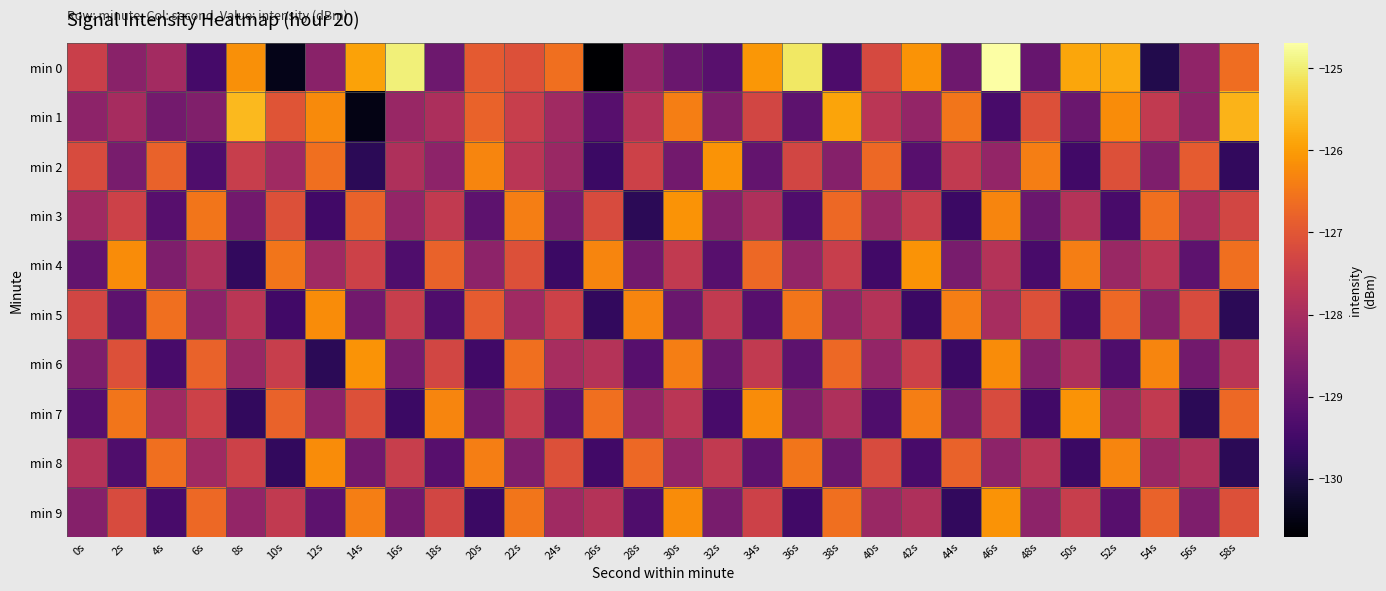

Reading right to left, what are all the values shown in this chart?

min 0: 58s=-126.6	56s=-128.3	54s=-129.9	52s=-125.8	50s=-125.9	48s=-129.0	46s=-124.7	44s=-128.8	42s=-126.1	40s=-127.2	38s=-129.3	36s=-125.1	34s=-126.1	32s=-129.2	30s=-128.9	28s=-128.3	26s=-130.7	24s=-126.6	22s=-127.1	20s=-126.9	18s=-128.9	16s=-125.0	14s=-125.9	12s=-128.4	10s=-130.4	8s=-126.2	6s=-129.5	4s=-128.1	2s=-128.4	0s=-127.4
min 1: 58s=-125.7	56s=-128.4	54s=-127.6	52s=-126.2	50s=-128.9	48s=-127.1	46s=-129.4	44s=-126.5	42s=-128.3	40s=-127.7	38s=-125.9	36s=-129.1	34s=-127.3	32s=-128.6	30s=-126.4	28s=-127.8	26s=-129.2	24s=-128.1	22s=-127.5	20s=-126.8	18s=-127.9	16s=-128.2	14s=-130.5	12s=-126.2	10s=-127.0	8s=-125.7	6s=-128.6	4s=-128.8	2s=-128.0	0s=-128.4
min 2: 58s=-129.7	56s=-126.9	54s=-128.6	52s=-127.1	50s=-129.5	48s=-126.4	46s=-128.3	44s=-127.6	42s=-129.2	40s=-126.7	38s=-128.5	36s=-127.3	34s=-129.0	32s=-126.1	30s=-128.8	28s=-127.4	26s=-129.6	24s=-128.2	22s=-127.7	20s=-126.3	18s=-128.4	16s=-127.9	14s=-129.8	12s=-126.6	10s=-128.1	8s=-127.5	6s=-129.3	4s=-126.8	2s=-128.7	0s=-127.2
min 3: 58s=-127.3	56s=-128.0	54s=-126.6	52s=-129.4	50s=-127.8	48s=-128.9	46s=-126.3	44s=-129.6	42s=-127.5	40s=-128.2	38s=-126.7	36s=-129.3	34s=-127.9	32s=-128.5	30s=-126.1	28s=-129.8	26s=-127.2	24s=-128.7	22s=-126.4	20s=-129.1	18s=-127.6	16s=-128.3	14s=-126.8	12s=-129.5	10s=-127.1	8s=-128.8	6s=-126.5	4s=-129.2	2s=-127.4	0s=-128.1
min 4: 58s=-126.6	56s=-129.1	54s=-127.7	52s=-128.2	50s=-126.4	48s=-129.4	46s=-127.8	44s=-128.7	42s=-126.1	40s=-129.5	38s=-127.5	36s=-128.3	34s=-126.7	32s=-129.2	30s=-127.6	28s=-128.8	26s=-126.3	24s=-129.6	22s=-127.1	20s=-128.4	18s=-126.8	16s=-129.3	14s=-127.4	12s=-128.1	10s=-126.5	8s=-129.7	6s=-127.9	4s=-128.6	2s=-126.2	0s=-129.0
min 5: 58s=-129.8	56s=-127.2	54s=-128.5	52s=-126.7	50s=-129.4	48s=-127.1	46s=-128.0	44s=-126.4	42s=-129.6	40s=-127.8	38s=-128.3	36s=-126.5	34s=-129.2	32s=-127.6	30s=-128.9	28s=-126.3	26s=-129.7	24s=-127.4	22s=-128.1	20s=-126.9	18s=-129.3	16s=-127.5	14s=-128.8	12s=-126.2	10s=-129.5	8s=-127.7	6s=-128.4	4s=-126.6	2s=-129.1	0s=-127.3
min 6: 58s=-127.7	56s=-128.8	54s=-126.3	52s=-129.3	50s=-127.9	48s=-128.5	46s=-126.2	44s=-129.6	42s=-127.4	40s=-128.3	38s=-126.7	36s=-129.1	34s=-127.6	32s=-128.9	30s=-126.4	28s=-129.2	26s=-127.8	24s=-128.0	22s=-126.6	20s=-129.5	18s=-127.3	16s=-128.7	14s=-126.1	12s=-129.8	10s=-127.5	8s=-128.2	6s=-126.8	4s=-129.4	2s=-127.1	0s=-128.6
min 7: 58s=-126.7	56s=-129.8	54s=-127.6	52s=-128.2	50s=-126.1	48s=-129.5	46s=-127.2	44s=-128.7	42s=-126.4	40s=-129.3	38s=-127.9	36s=-128.6	34s=-126.2	32s=-129.4	30s=-127.7	28s=-128.3	26s=-126.6	24s=-129.1	22s=-127.5	20s=-128.8	18s=-126.3	16s=-129.6	14s=-127.1	12s=-128.4	10s=-126.8	8s=-129.7	6s=-127.4	4s=-128.1	2s=-126.5	0s=-129.2
min 8: 58s=-129.8	56s=-127.9	54s=-128.2	52s=-126.3	50s=-129.6	48s=-127.7	46s=-128.4	44s=-126.8	42s=-129.4	40s=-127.2	38s=-128.9	36s=-126.5	34s=-129.1	32s=-127.6	30s=-128.3	28s=-126.7	26s=-129.5	24s=-127.1	22s=-128.6	20s=-126.4	18s=-129.2	16s=-127.5	14s=-128.8	12s=-126.2	10s=-129.7	8s=-127.4	6s=-128.1	4s=-126.6	2s=-129.3	0s=-127.8
min 9: 58s=-127.1	56s=-128.6	54s=-126.8	52s=-129.2	50s=-127.5	48s=-128.4	46s=-126.1	44s=-129.7	42s=-127.9	40s=-128.2	38s=-126.6	36s=-129.5	34s=-127.4	32s=-128.7	30s=-126.2	28s=-129.3	26s=-127.8	24s=-128.1	22s=-126.5	20s=-129.6	18s=-127.3	16s=-128.8	14s=-126.4	12s=-129.1	10s=-127.6	8s=-128.3	6s=-126.7	4s=-129.4	2s=-127.2	0s=-128.5